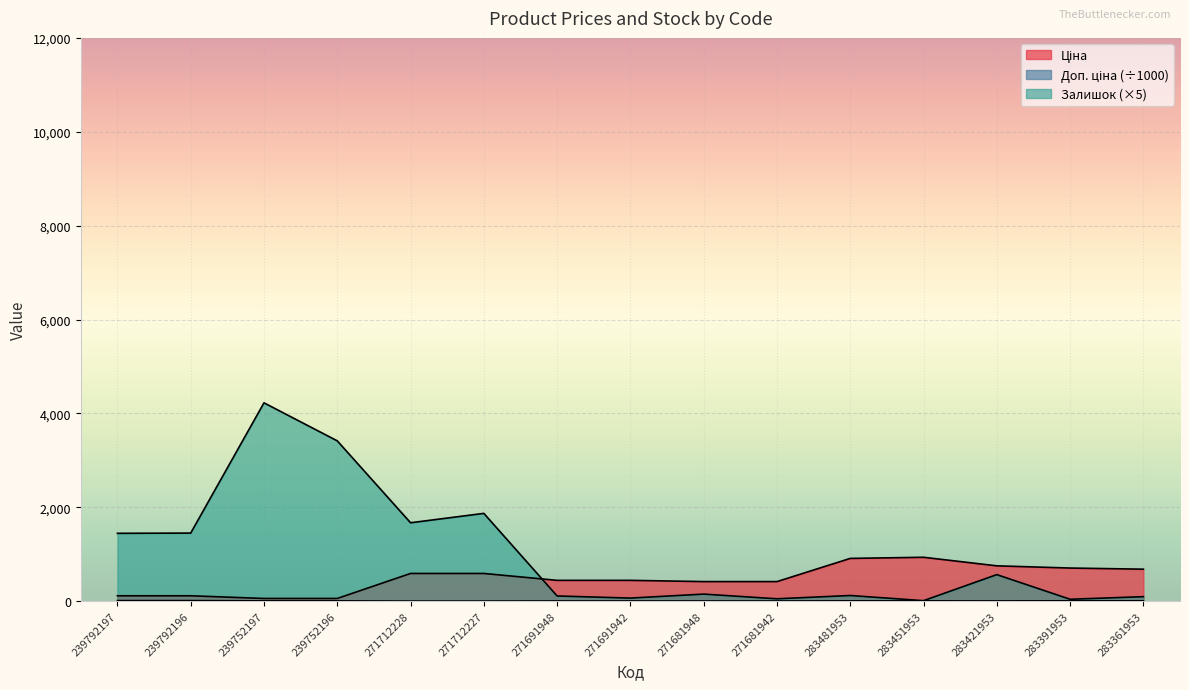

True or false: Ціна has more than 1 interior local peaks.

False